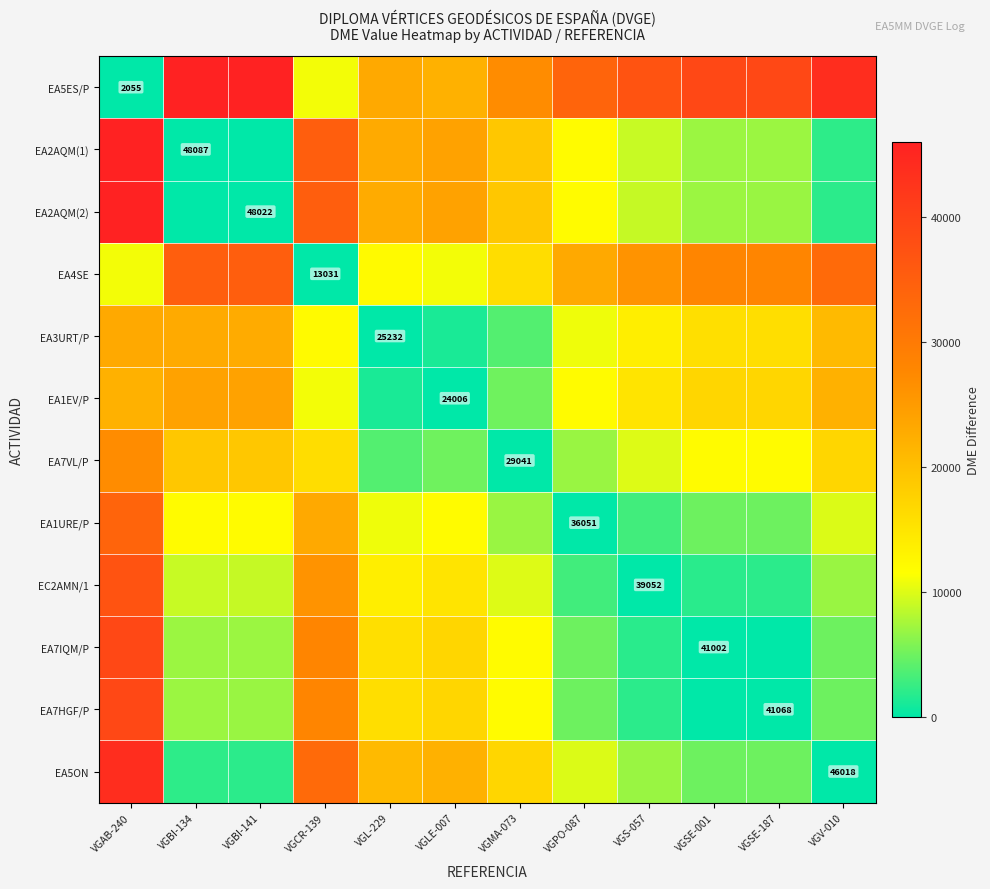

The EA4SE series shows 13031 at VGCR-139. True or false?

True